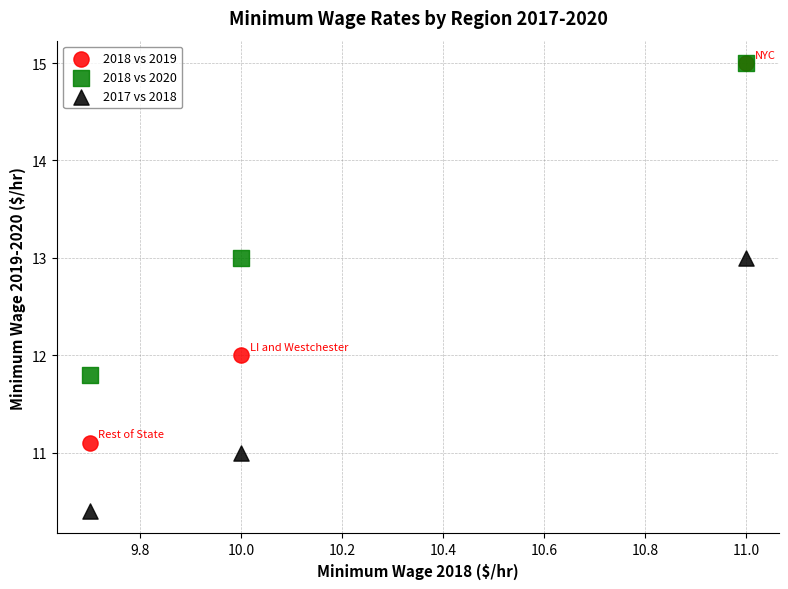

Which series has the widest spread of Y values?

2018 vs 2019